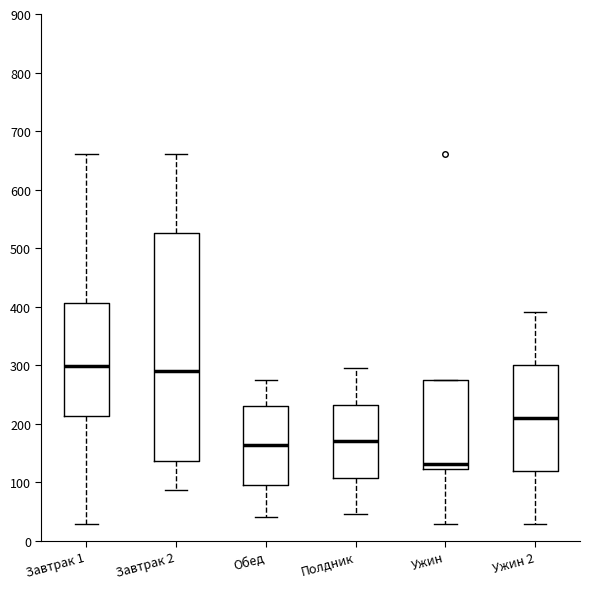

Which box has the lowest median line?

Ужин